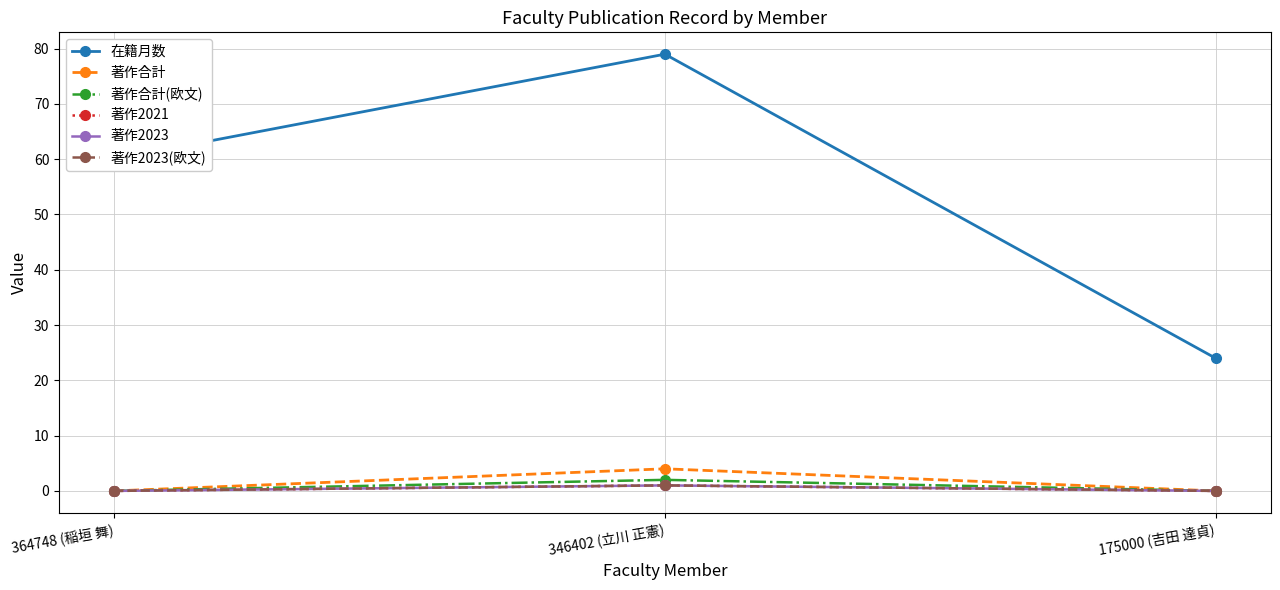

True or false: 著作2021 has a value of 1 at 175000 (吉田 達貞).

False